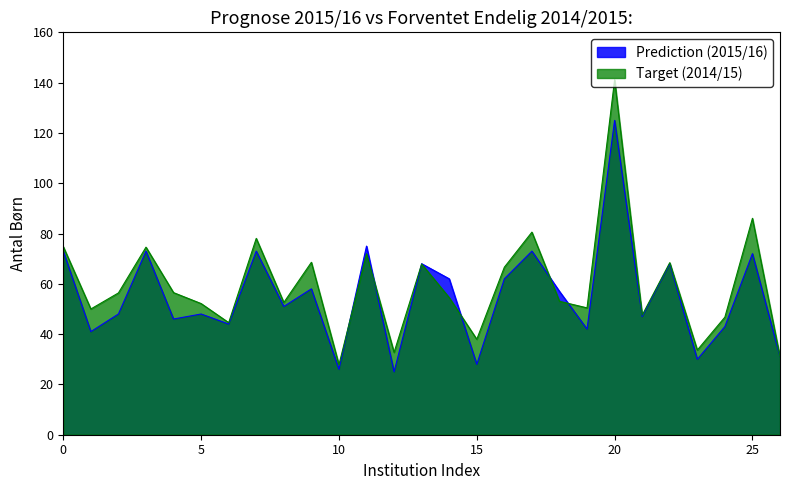

Which series has the largest range (max minus min)?

Target (2014/15)